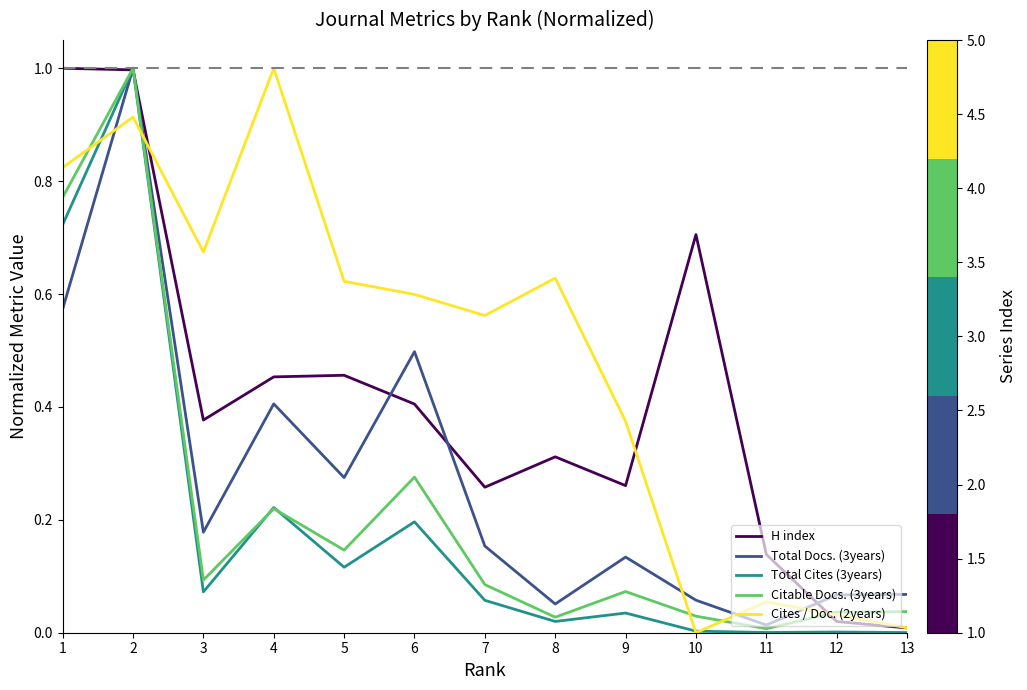

Is this an area chart (filled region under the line)?

No